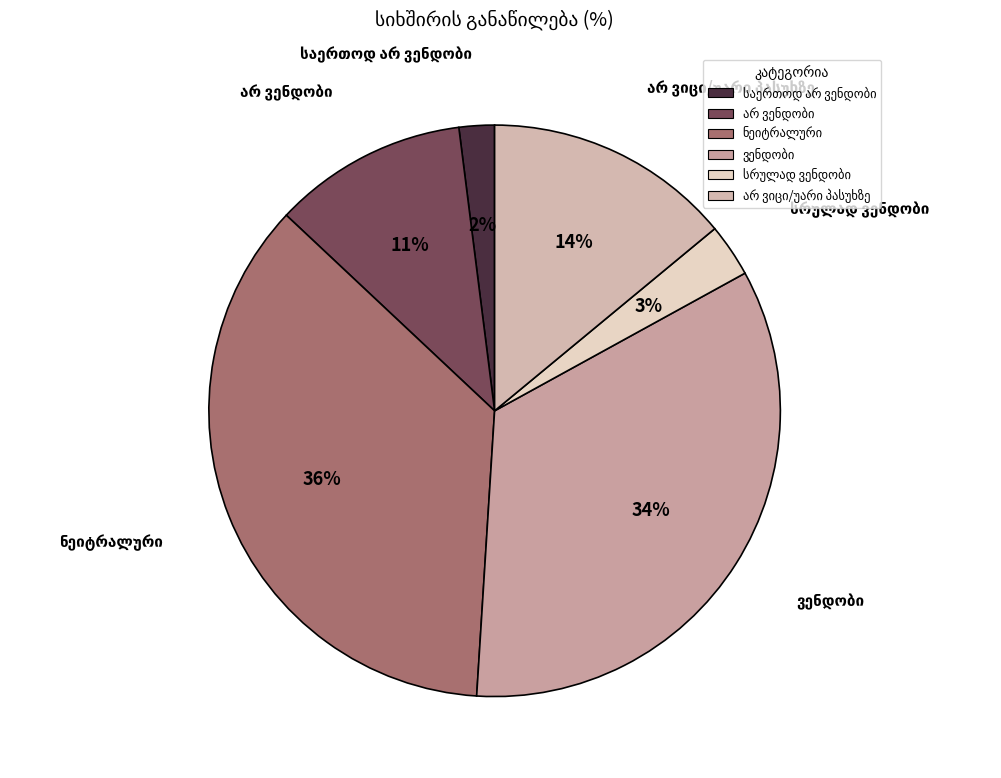

To the nearest percent, what is the difference between the largest and smallest slice percentages?

34%